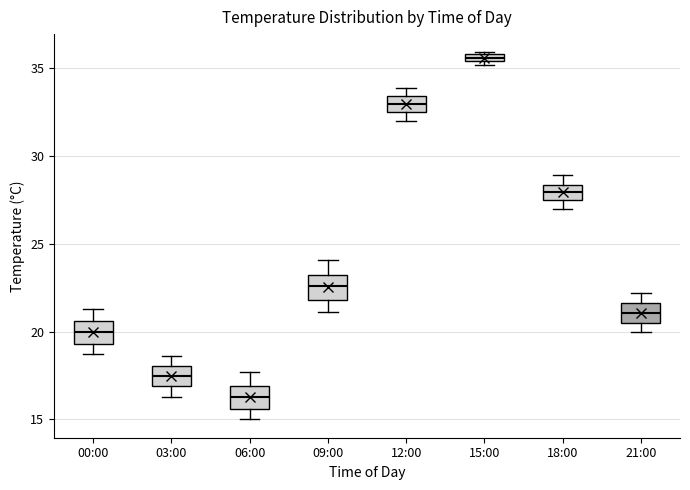

Which box's median line is the lowest?

06:00